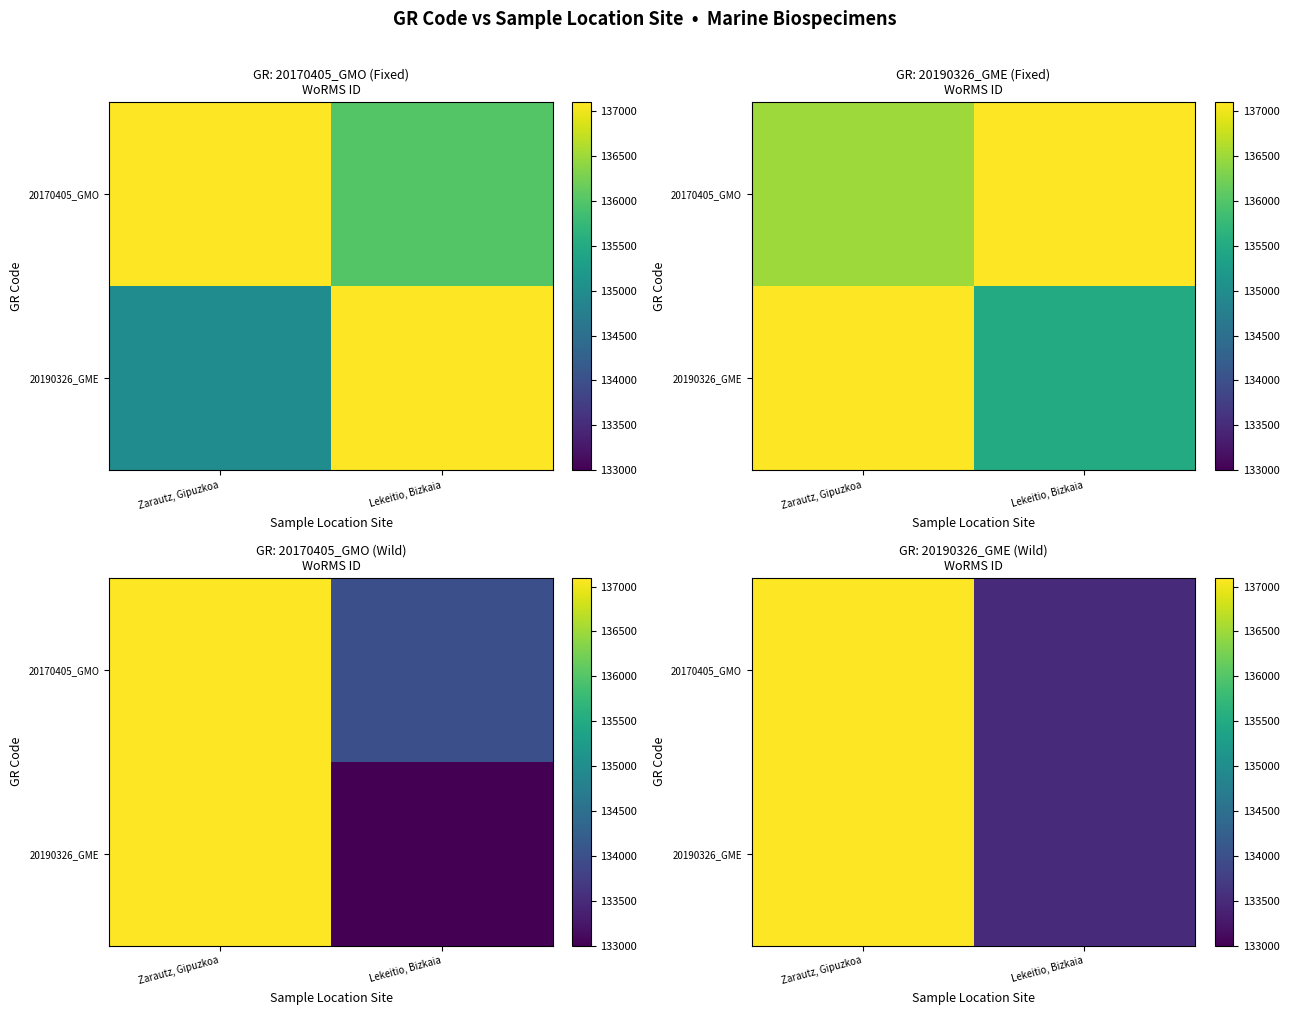

At how many categories does at least one series exceed 136505?

1